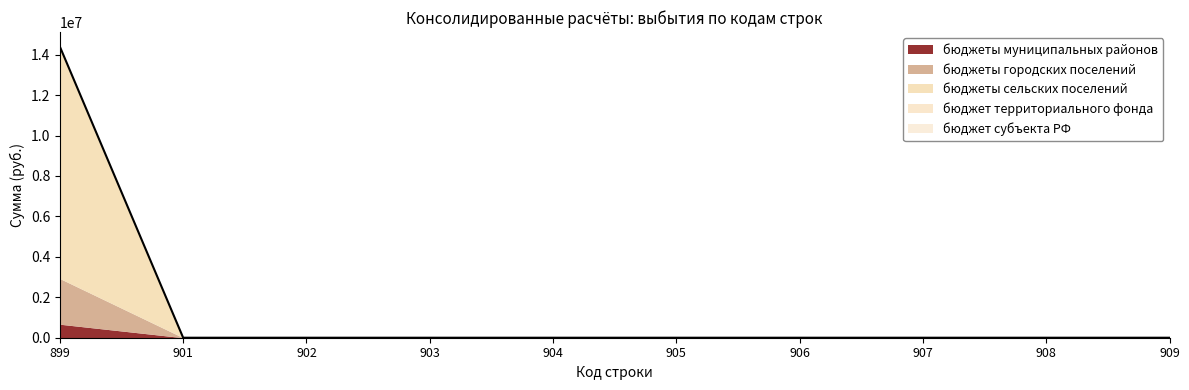

List the labels in order of бюджеты сельских поселений value, largest first.

899, 901, 902, 903, 904, 905, 906, 907, 908, 909